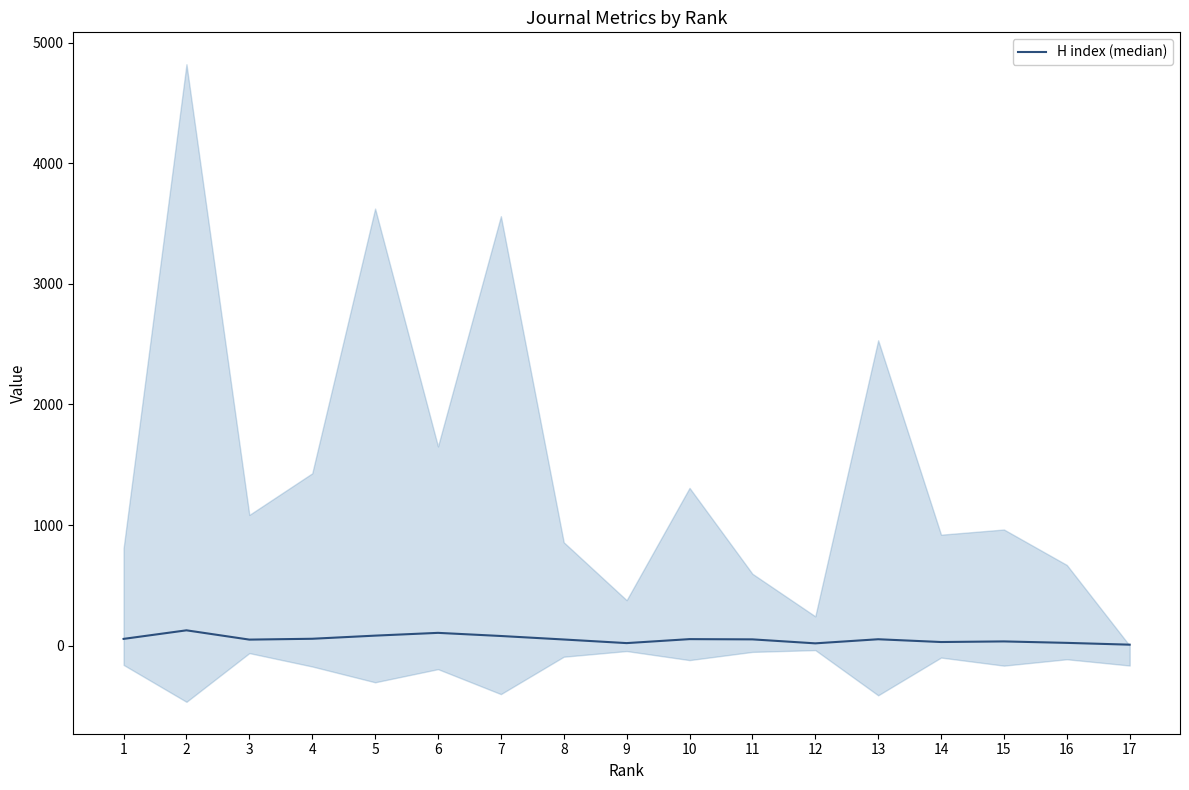

How many lines are shown in the chart?

1